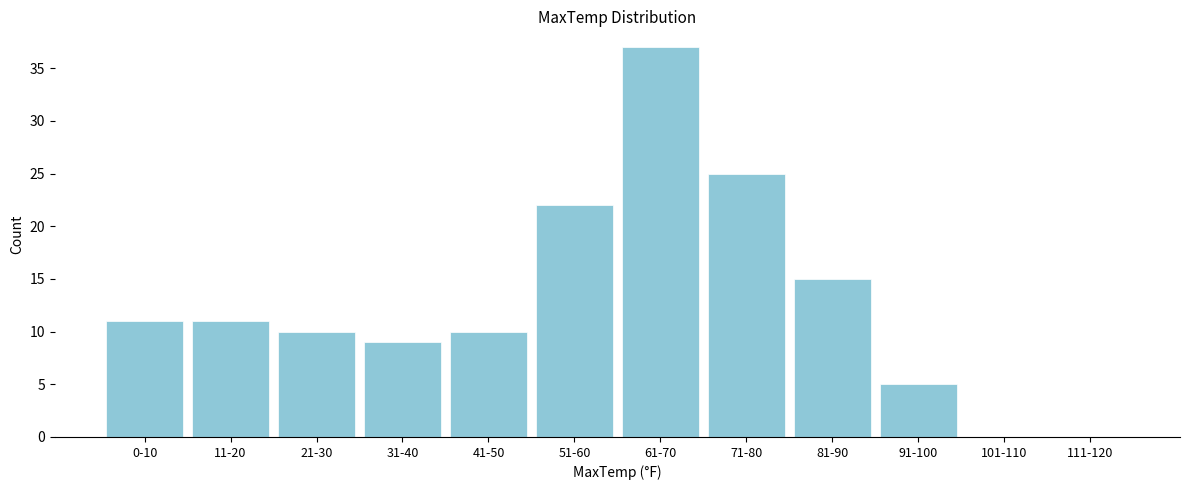

Reading left to right, transcribe all the data shown in this chart.

0-10=11	11-20=11	21-30=10	31-40=9	41-50=10	51-60=22	61-70=37	71-80=25	81-90=15	91-100=5	101-110=0	111-120=0